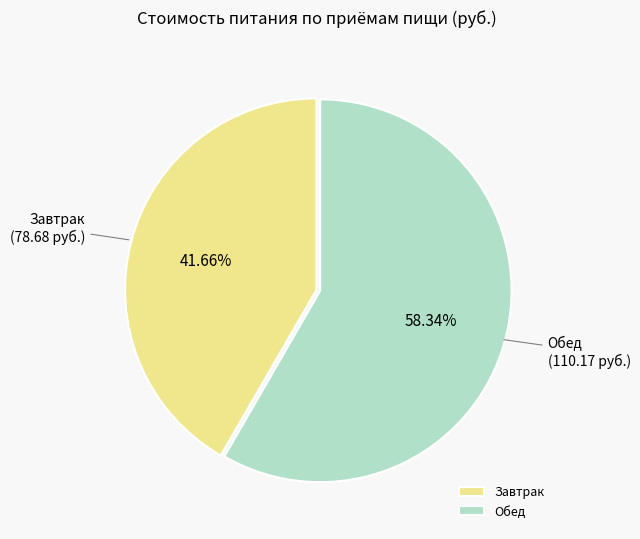

To the nearest percent, what is the difference between the largest and smallest slice percentages?

17%